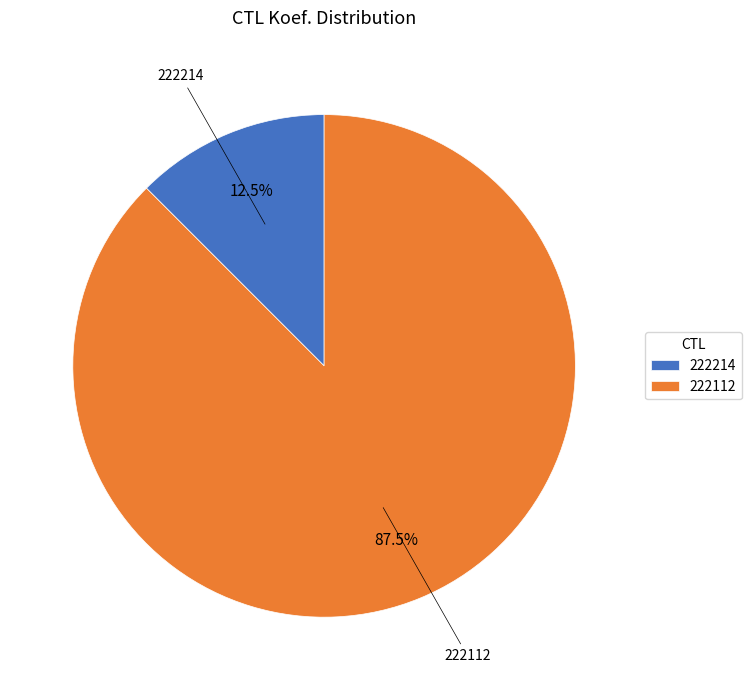

Which category has the biggest portion of the pie?

222112